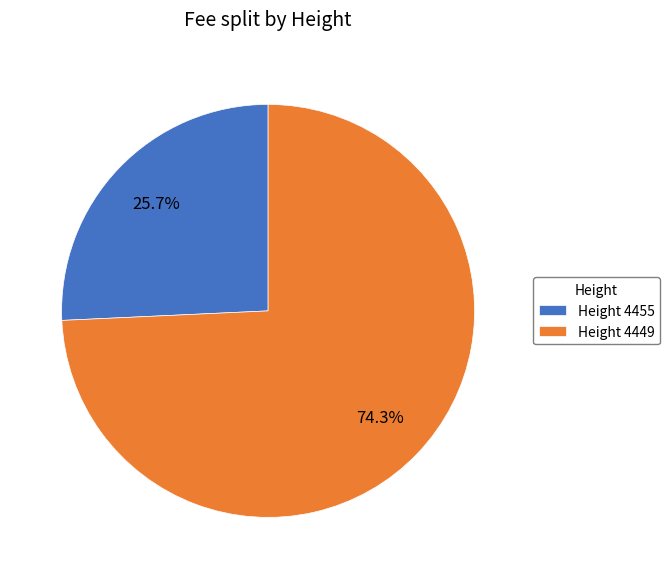

What portion of the pie excludes Height 4449?

25.7%